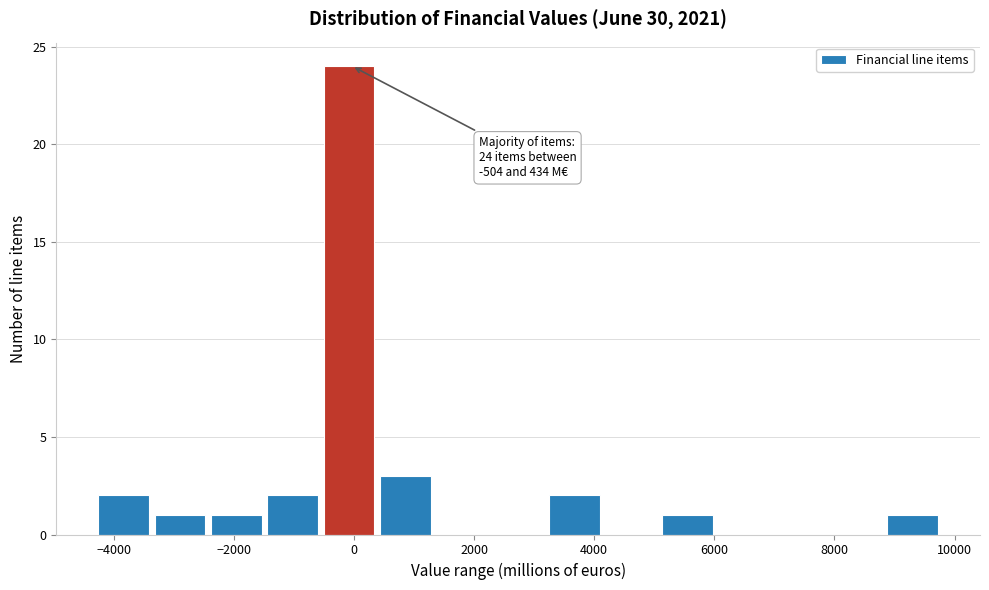

Over which range of the x-axis is the bar tallest?

-600 to 400